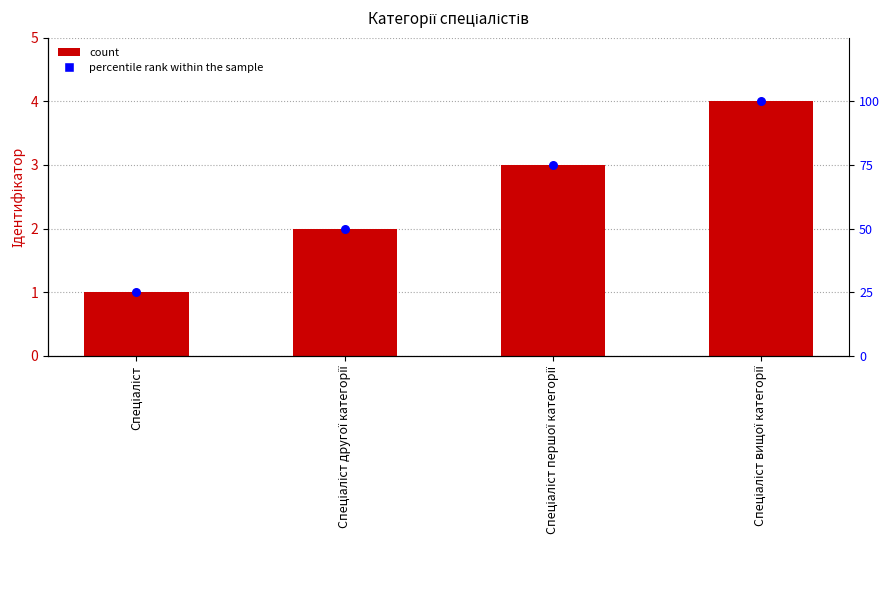

Which series reaches the maximum Y coordinate?

Ідентифікатор